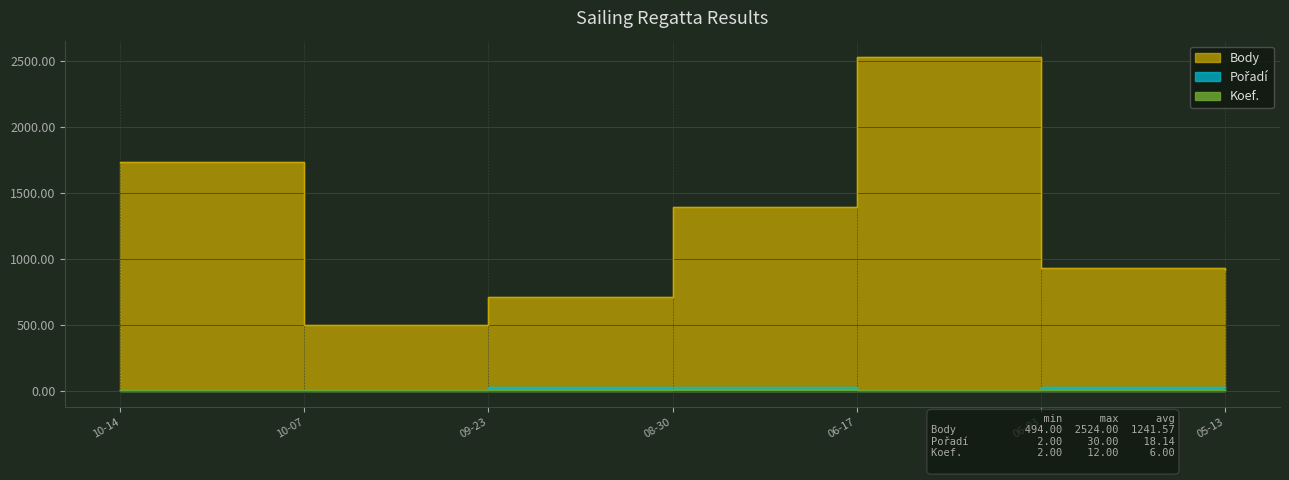

What position from the left is 08-30?

4